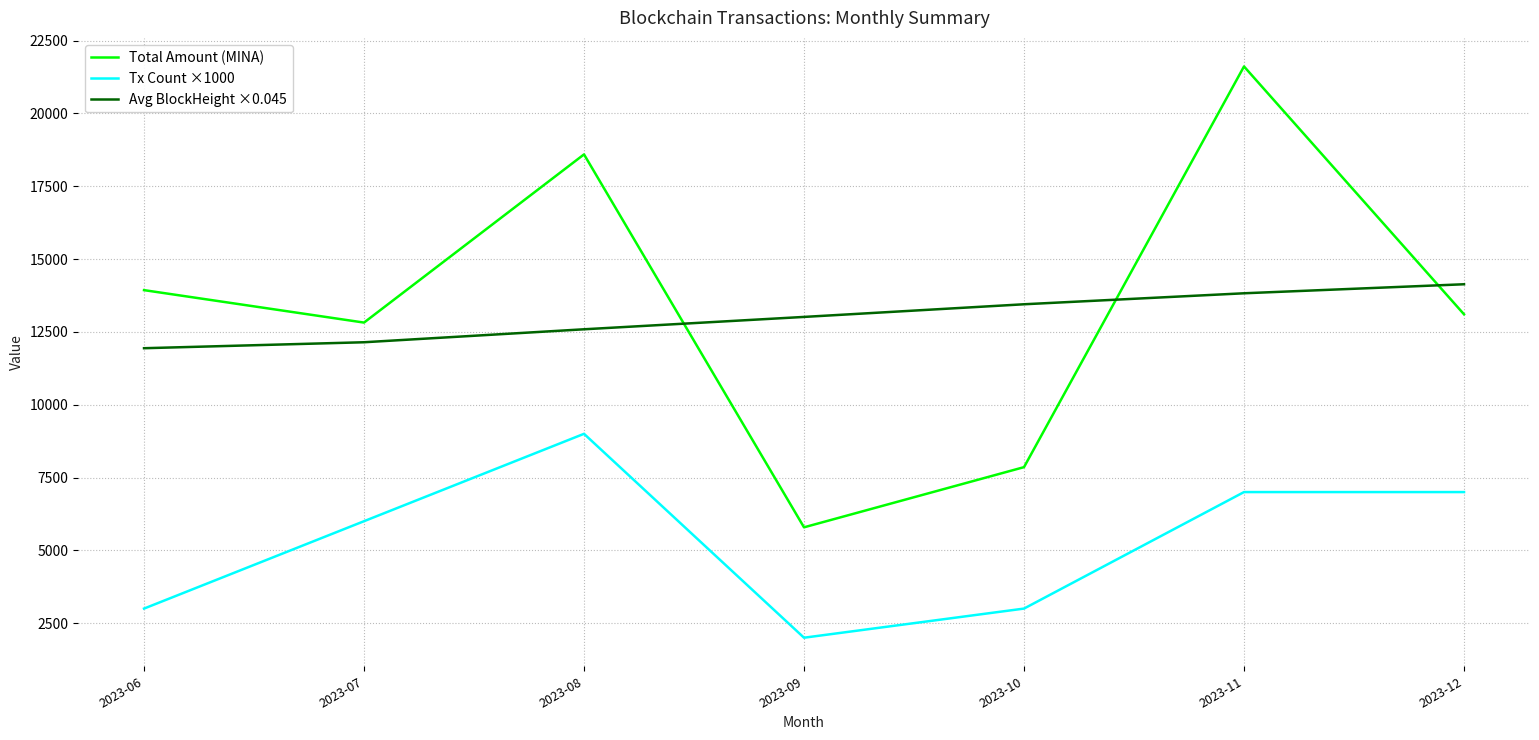

Which series changed the most between 2023-07 and 2023-12?

Avg BlockHeight ×0.045